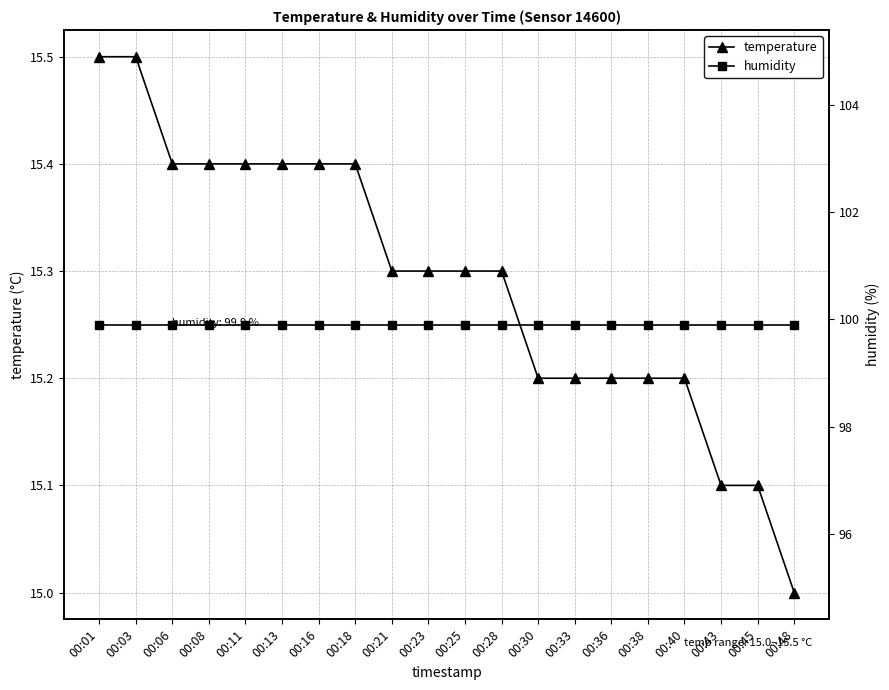

At how many categories does at least one series exceed 84?

20